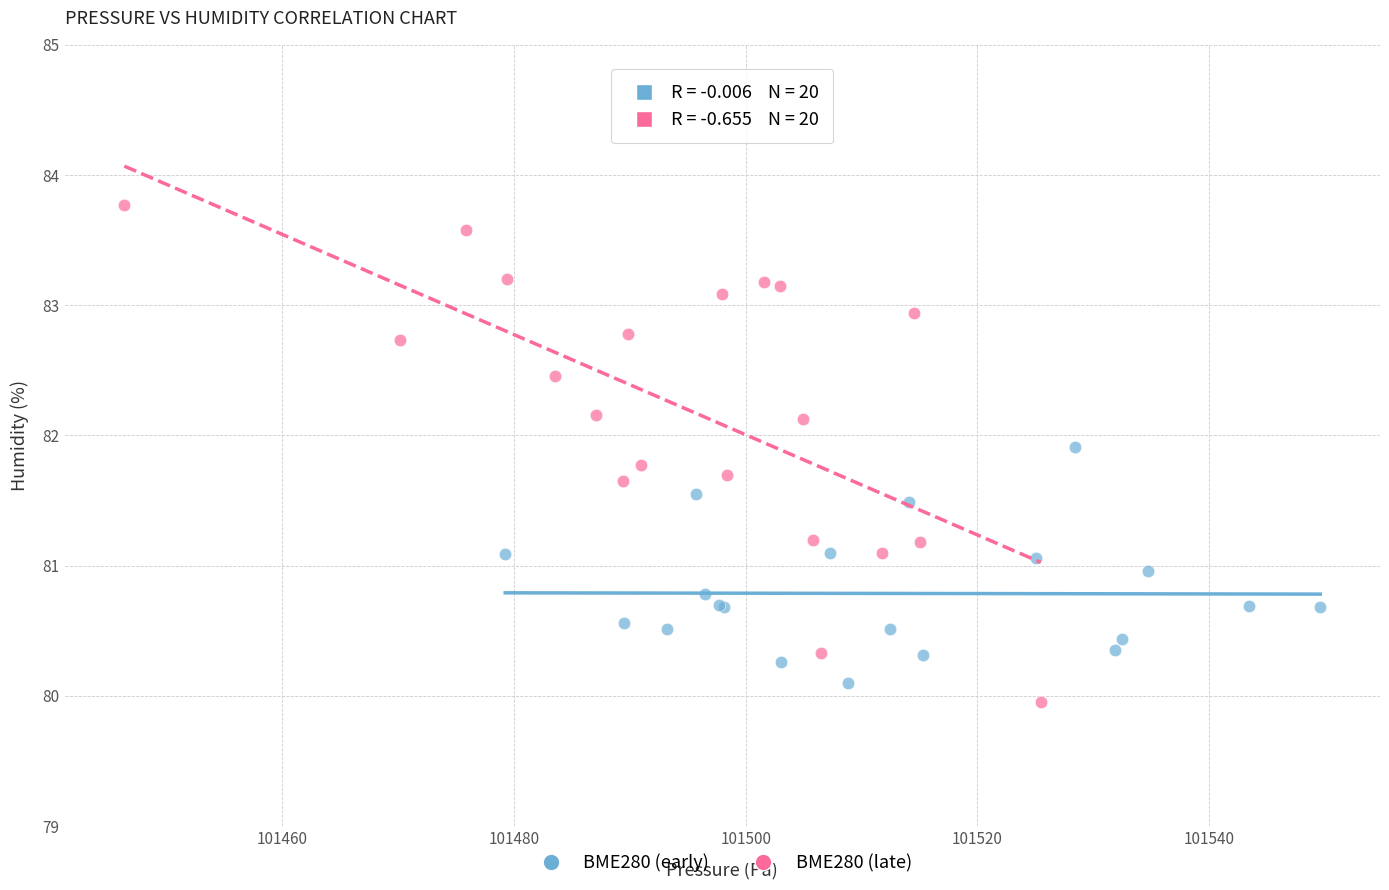

Which series has the widest spread of Y values?

BME280 (late)